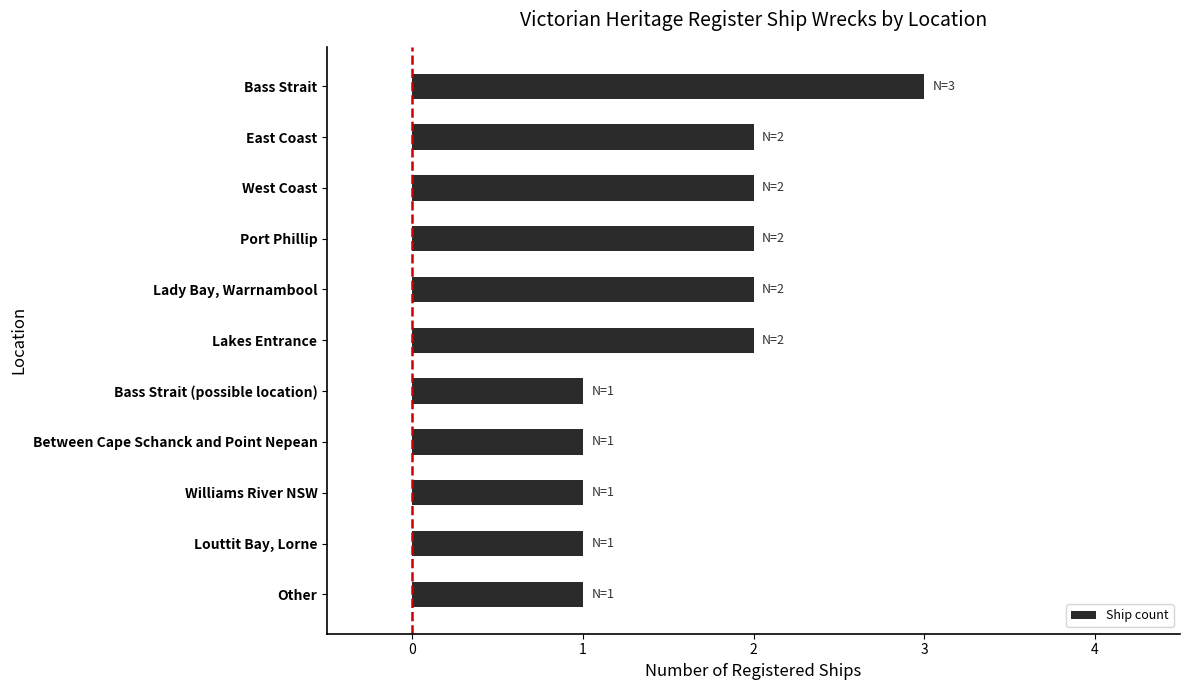

What is the ratio of the value at Port Phillip to the value at Louttit Bay, Lorne?

2.0